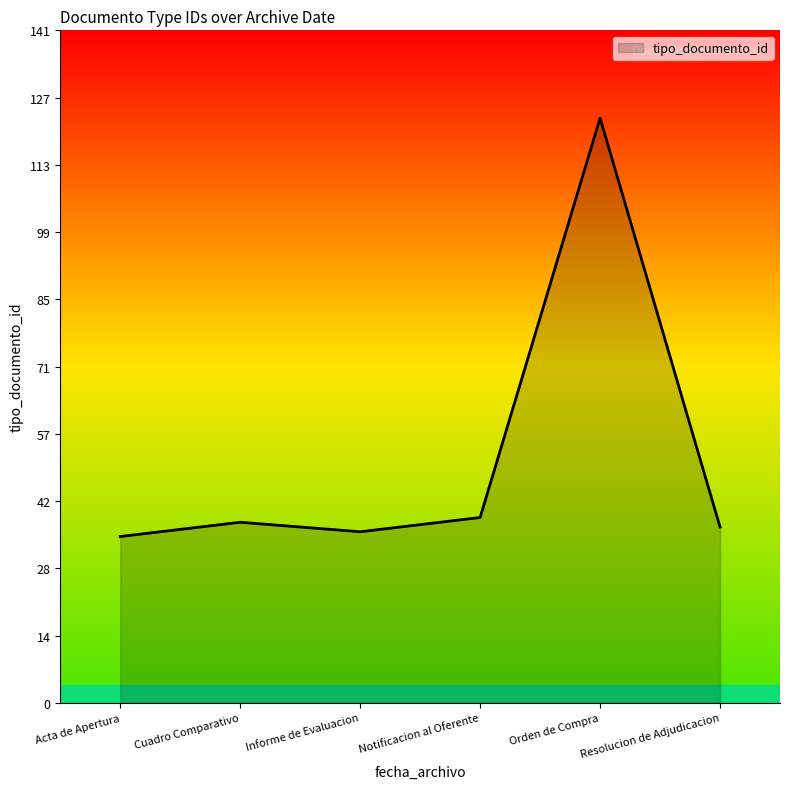

Which label corresponds to the largest value in the chart?

Orden de Compra